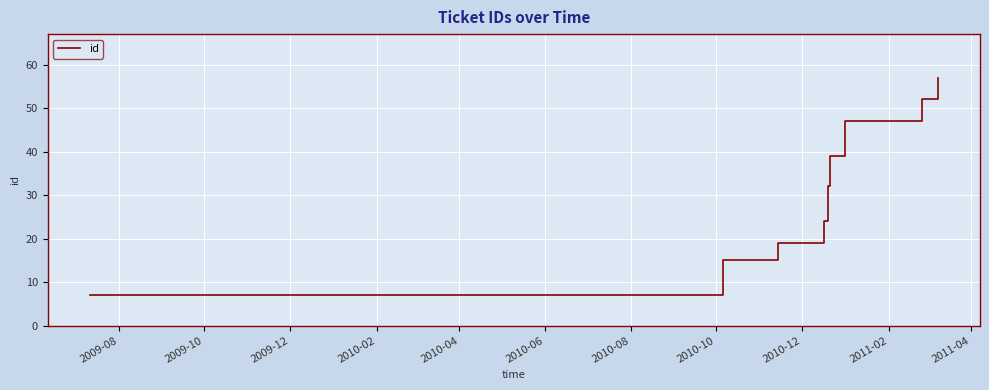

What is the difference between the maximum and minimum values?

50